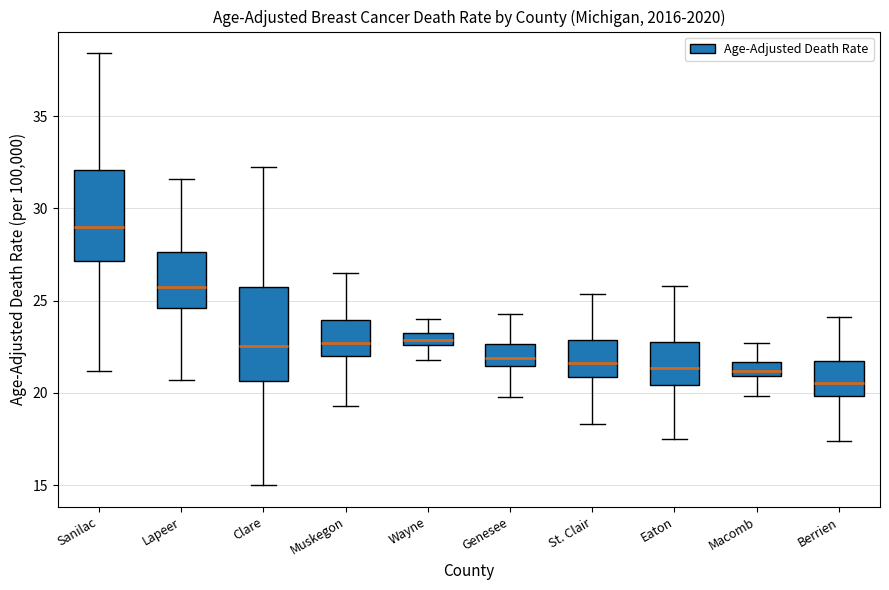

Where does the lower whisker of the box for Clare end on the y-axis? The values are not printed on the chart, so give them approximately, as read against the axis.

15.0